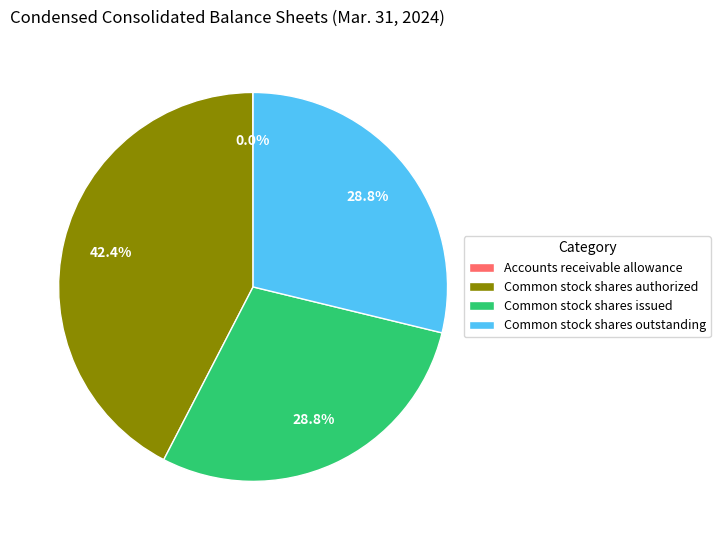

Does Common stock shares issued represent more than half of the total?

No